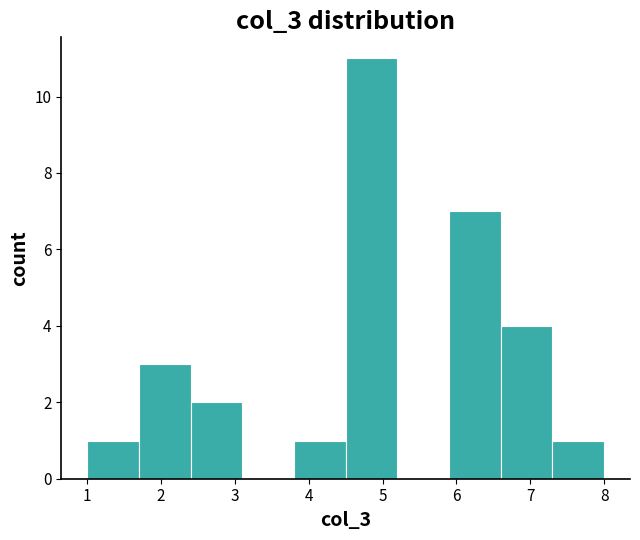

Reading left to right, list every bar in this chart as the range it spans on the x-axis followed by its height. The values are not printed on the chart, so give them approximately, as read against the axis.

1.0 to 1.7: 1
1.7 to 2.4: 3
2.4 to 3.1: 2
3.1 to 3.8: 0
3.8 to 4.5: 1
4.5 to 5.2: 11
5.2 to 5.9: 0
5.9 to 6.6: 7
6.6 to 7.3: 4
7.3 to 8.0: 1